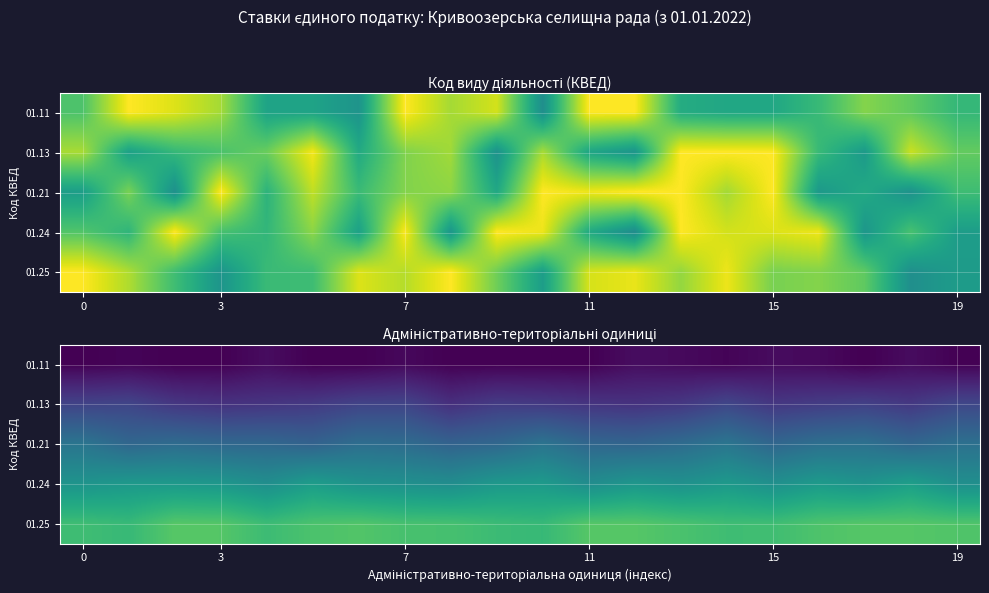

Is it true that 01.24 equals 12.5 at 19?

True